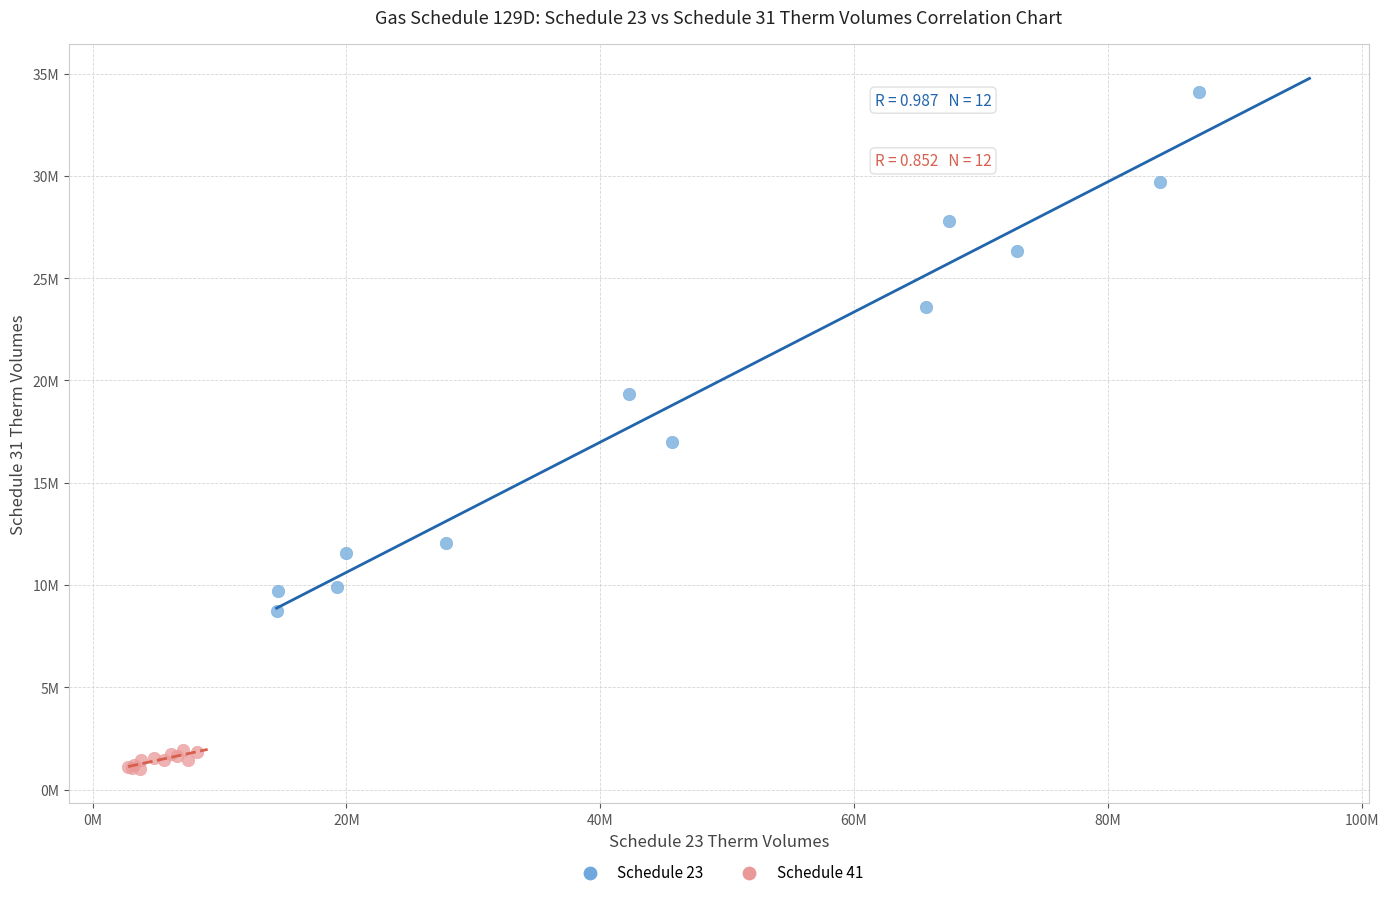

What are all the series names shown in the legend?

Schedule 23, Schedule 41